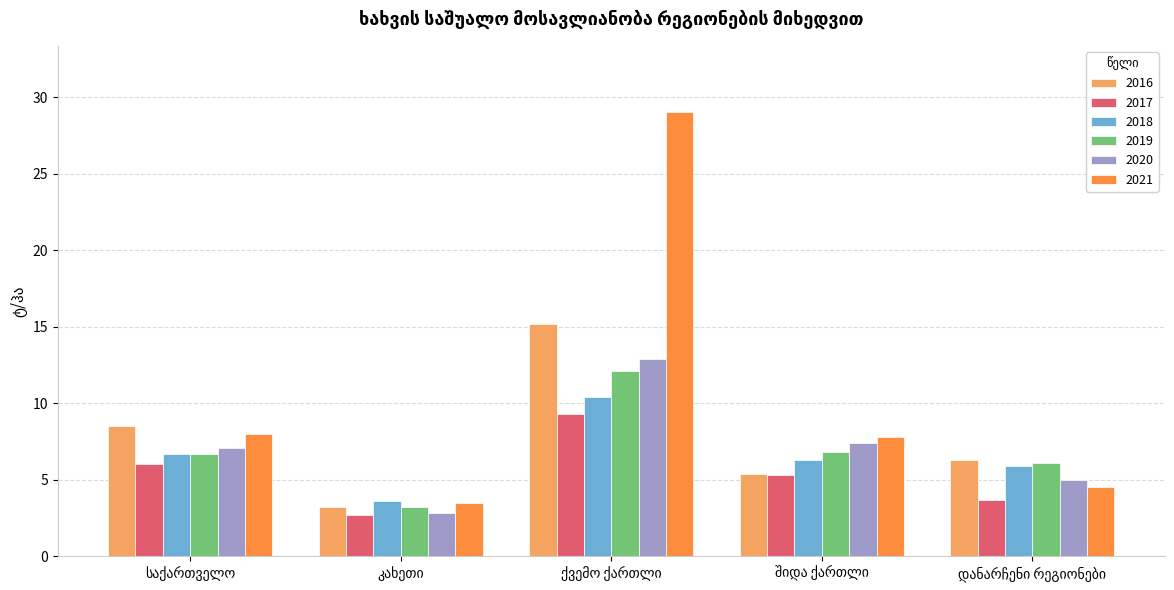

What is the value of the 2021 bar at the 1st from the left?

8.0